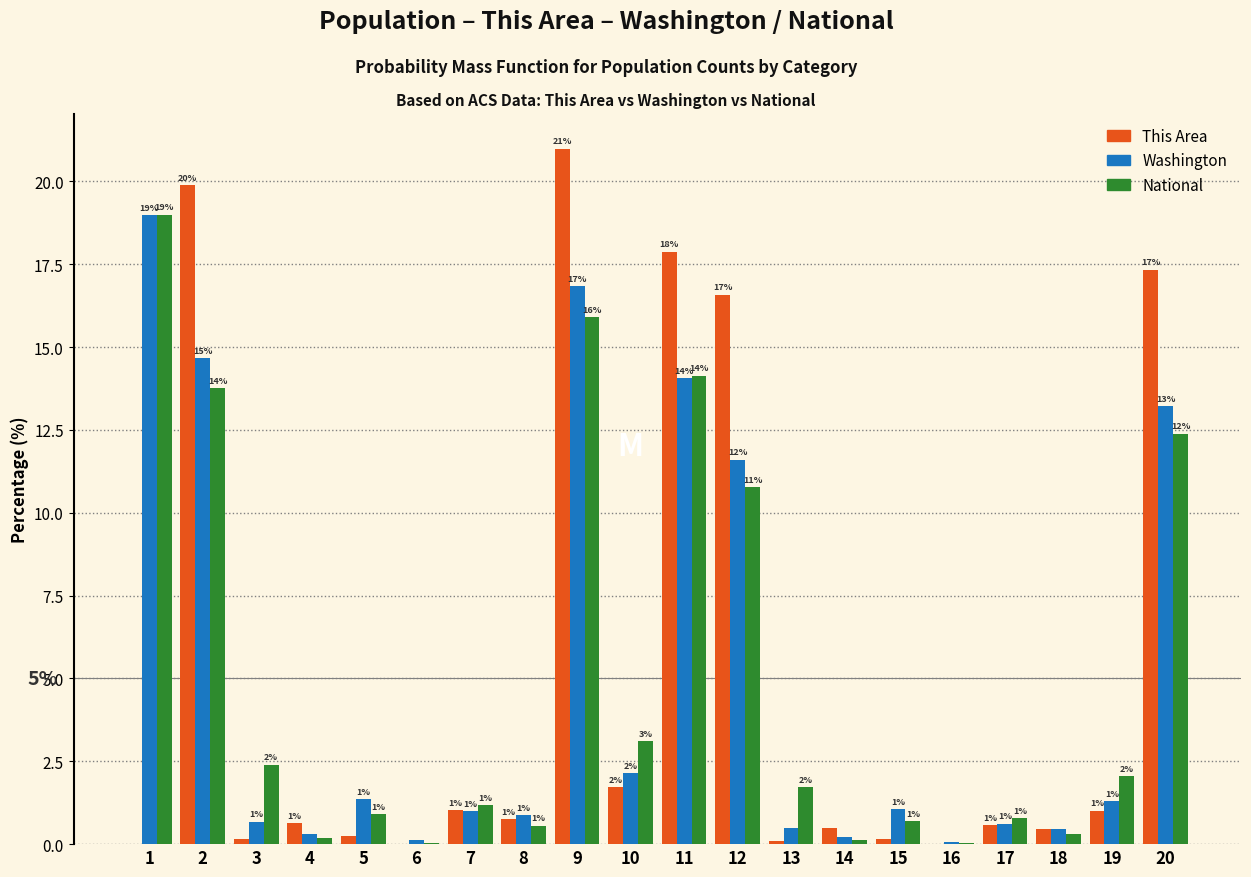

Which series changed the most between 10 and 12?

This Area